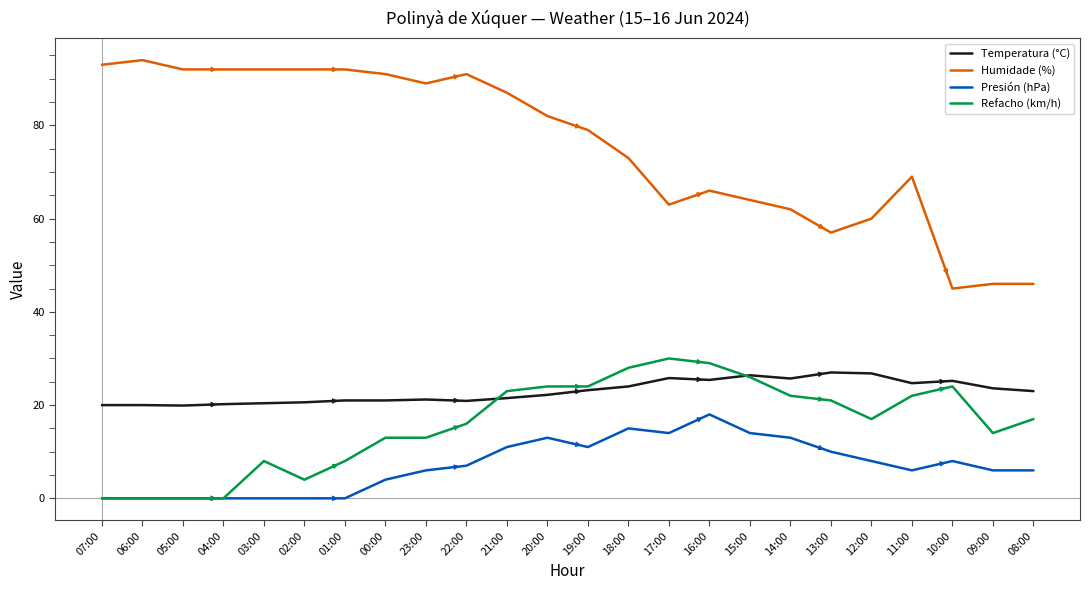

What is the maximum value shown in the chart?

94.0